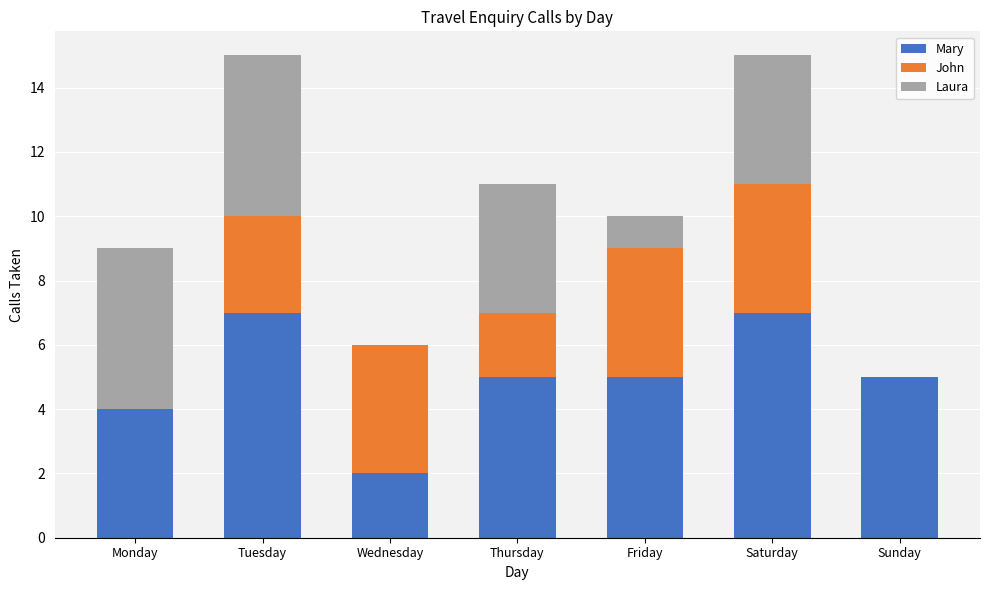

What is the total value across all series at Tuesday?

15